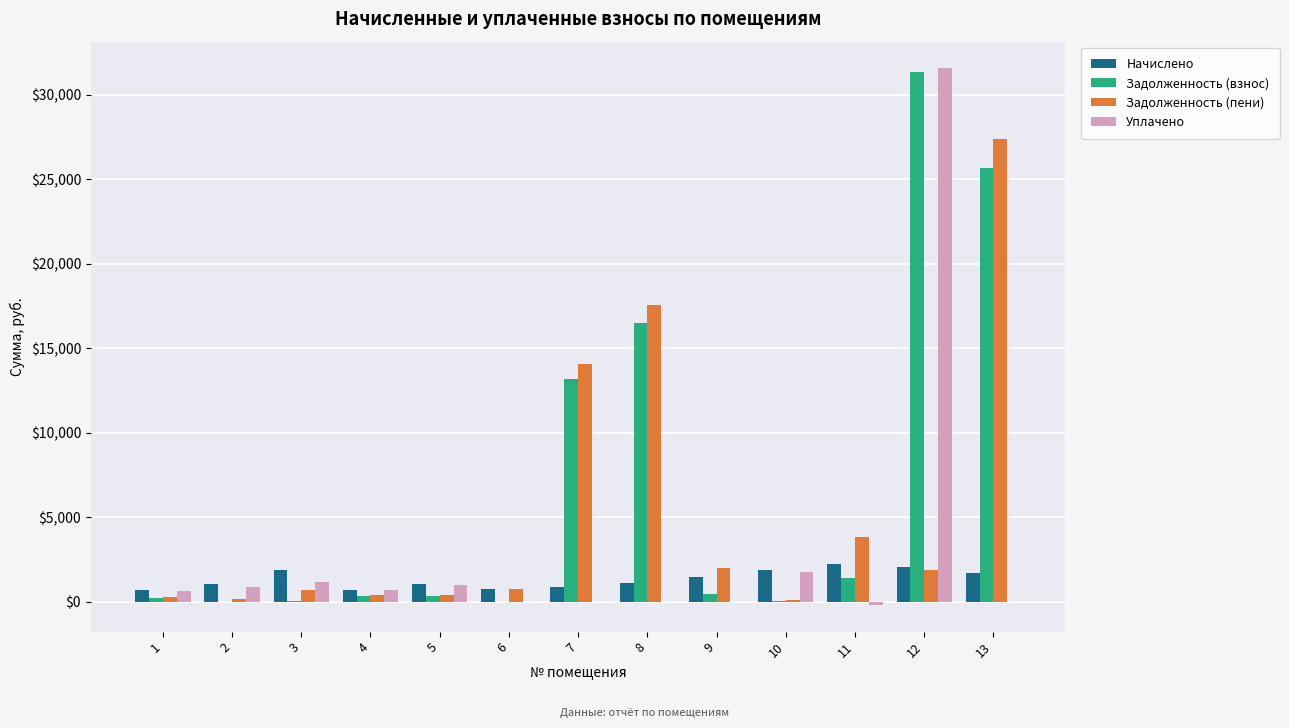

What is the average value of the Уплачено series?

2889.0